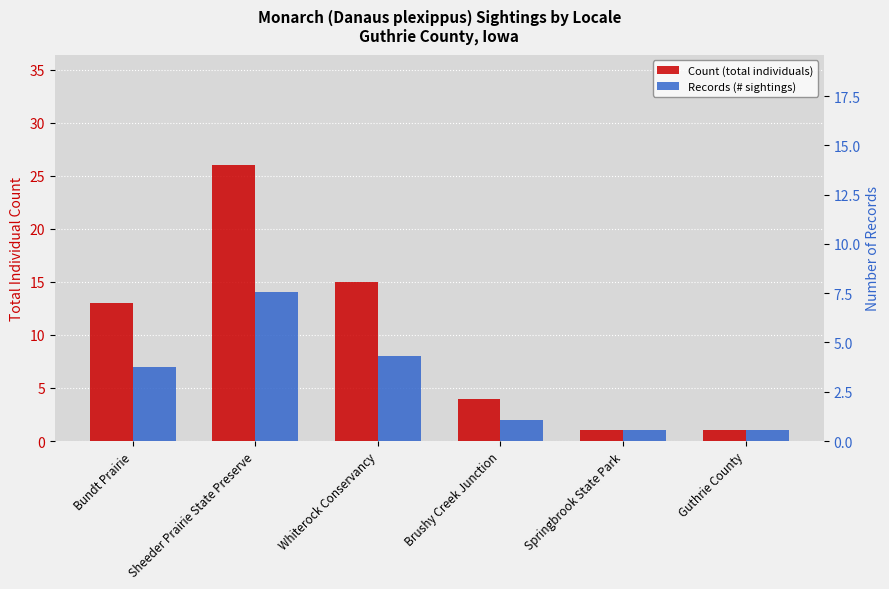

At which label does Count (total individuals) reach its peak?

Sheeder Prairie State Preserve